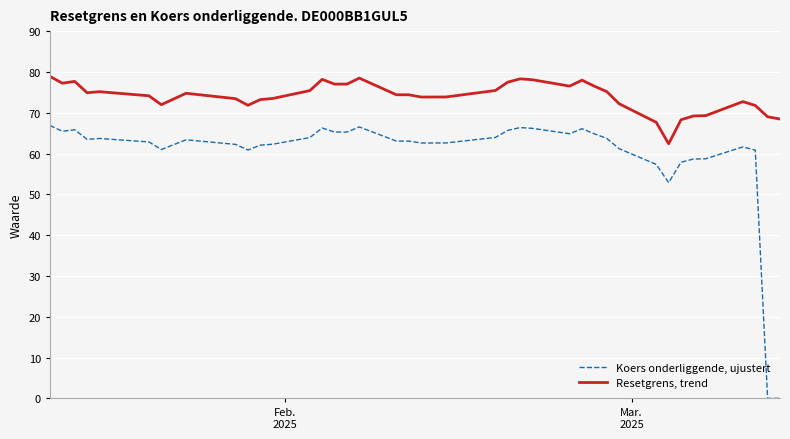

List the series in order of their overall mean, lowest first.

Koers onderliggende, ujustert, Resetgrens, trend